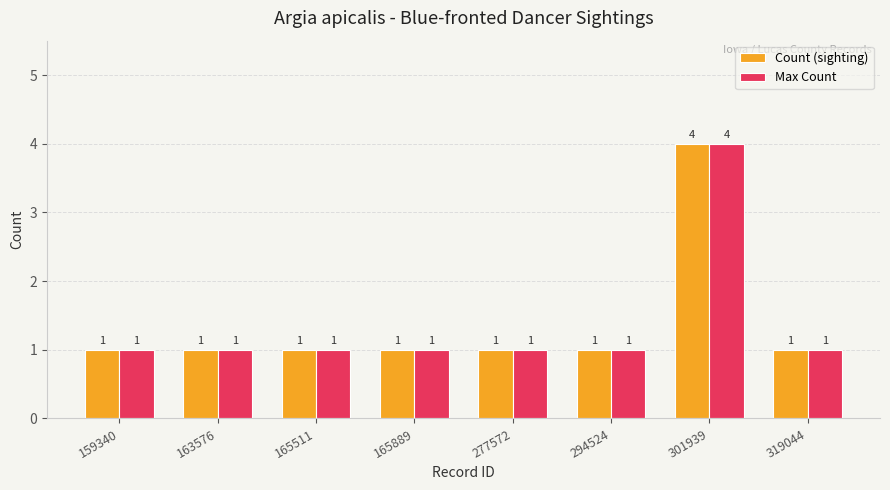

Does the chart contain stacked bars?

No